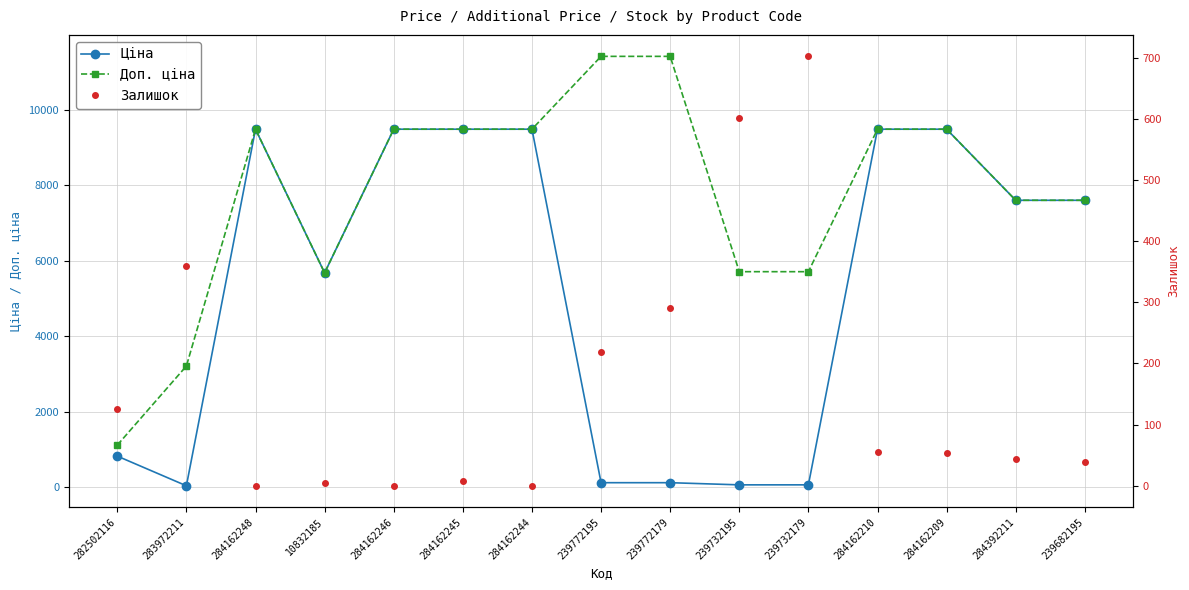

At how many categories does at least one series exceed 7506?

10